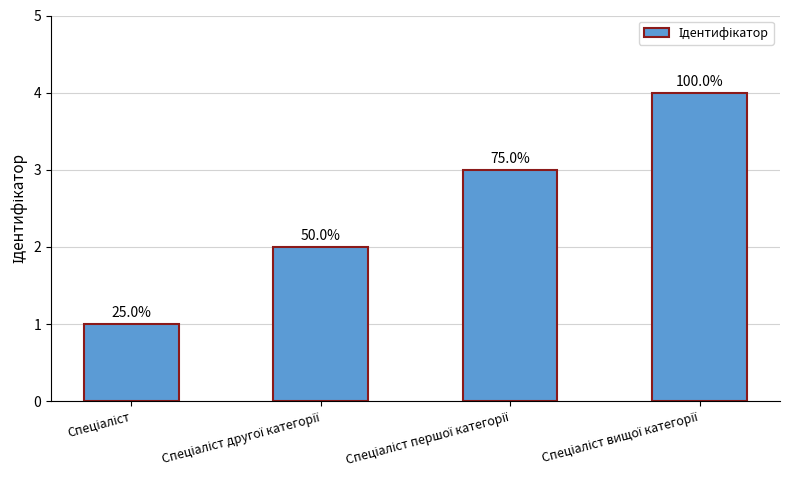

Which category has the highest value across all series?

Спеціаліст вищої категорії